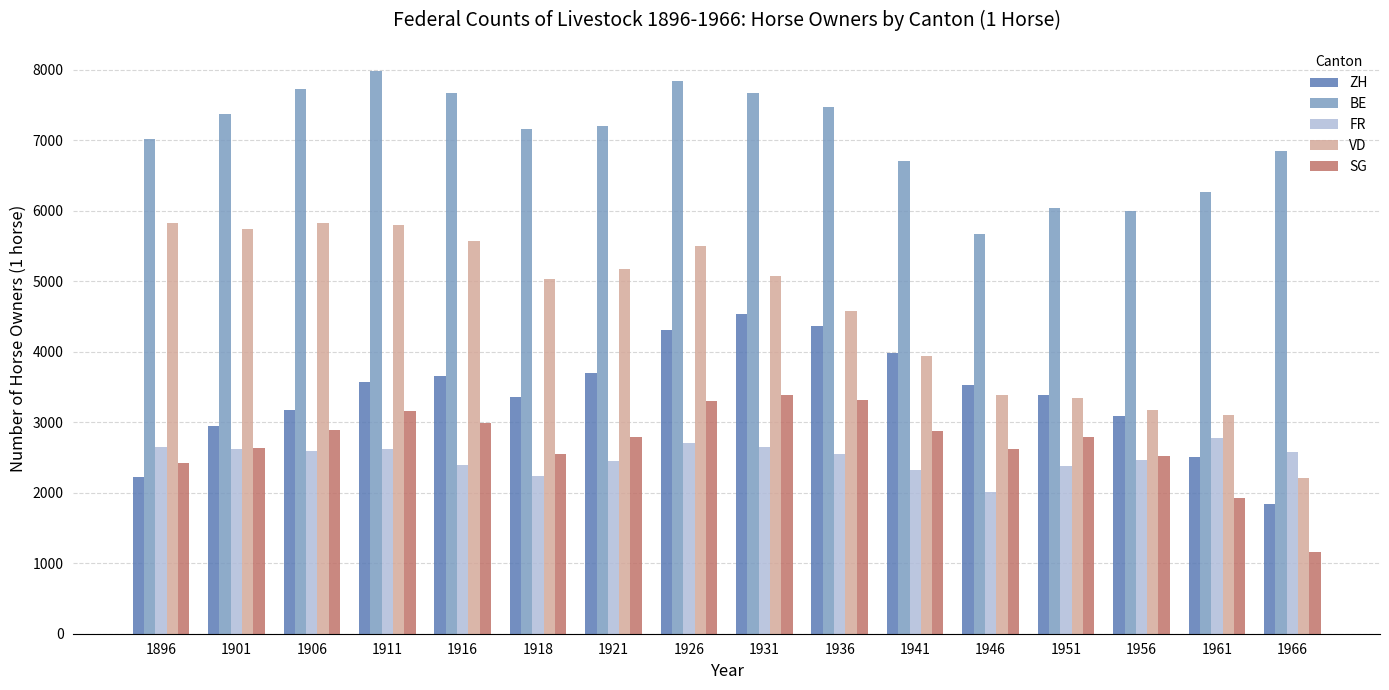

What is the value of the SG bar at the 1st from the left?

2426